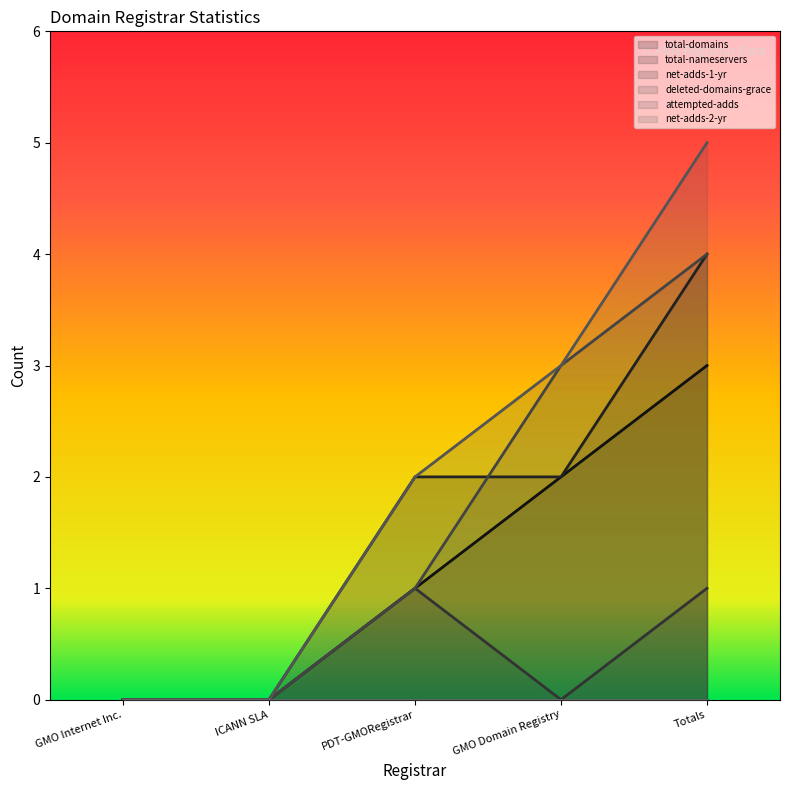

True or false: deleted-domains-grace has more than 0 points higher than both neighbors.

False